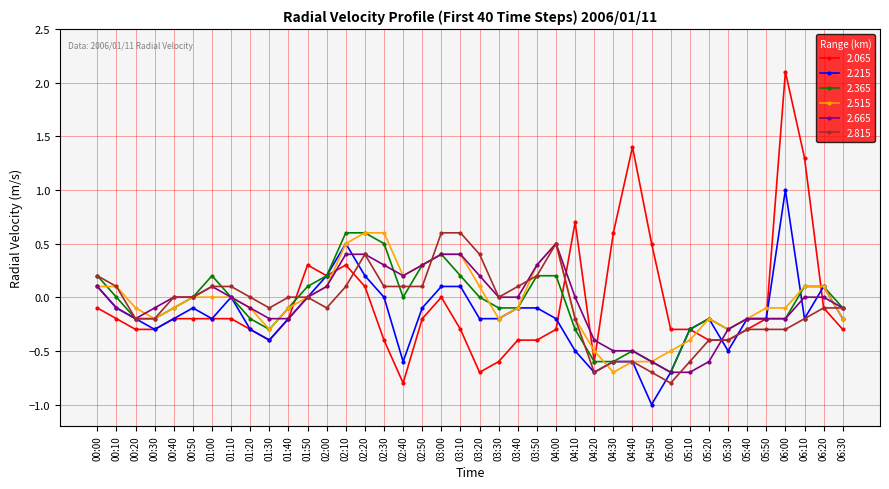

What is the label of the 40th point from the left?

06:30